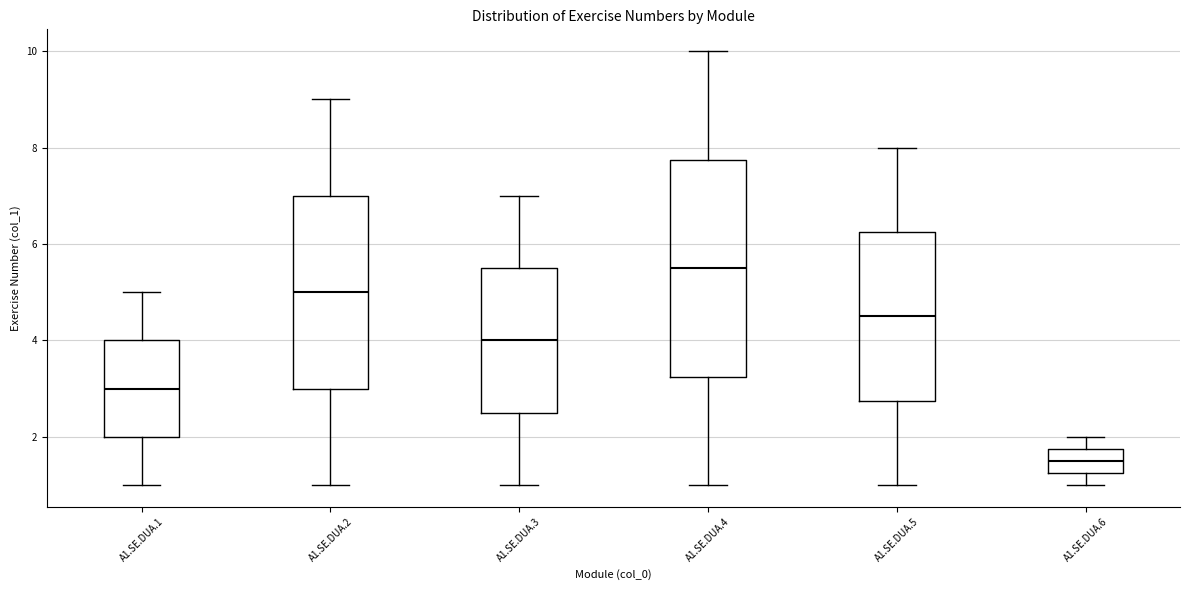

Which box is the tallest, from its lower edge to its upper edge?

A1.SE.DUA.4